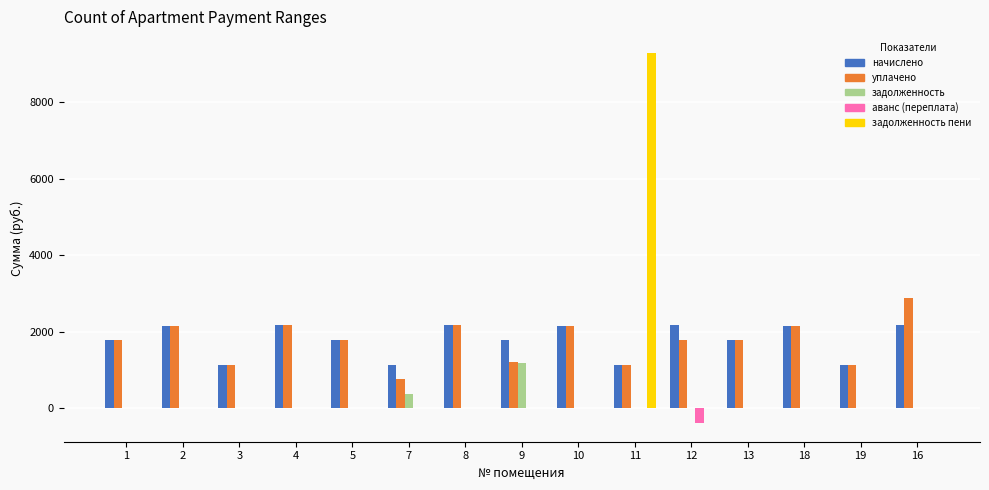

What value does the уплачено series have at 10?

2145.8